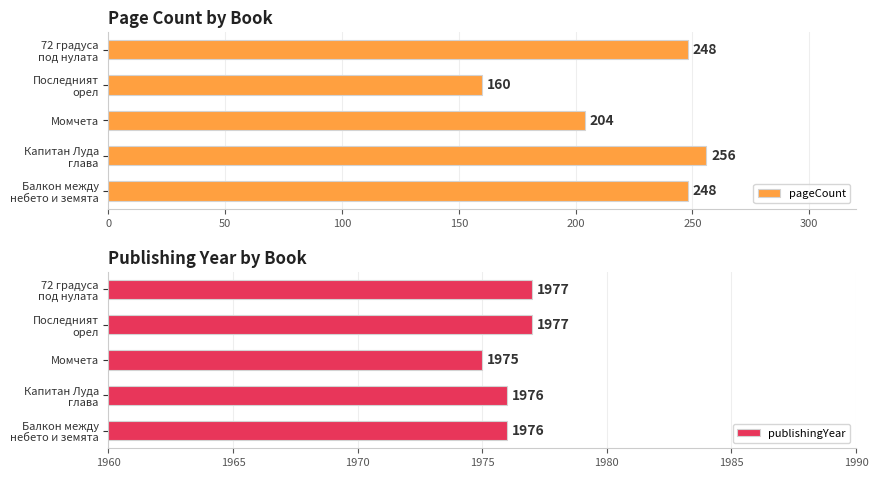

What is the maximum value for publishingYear?

1977